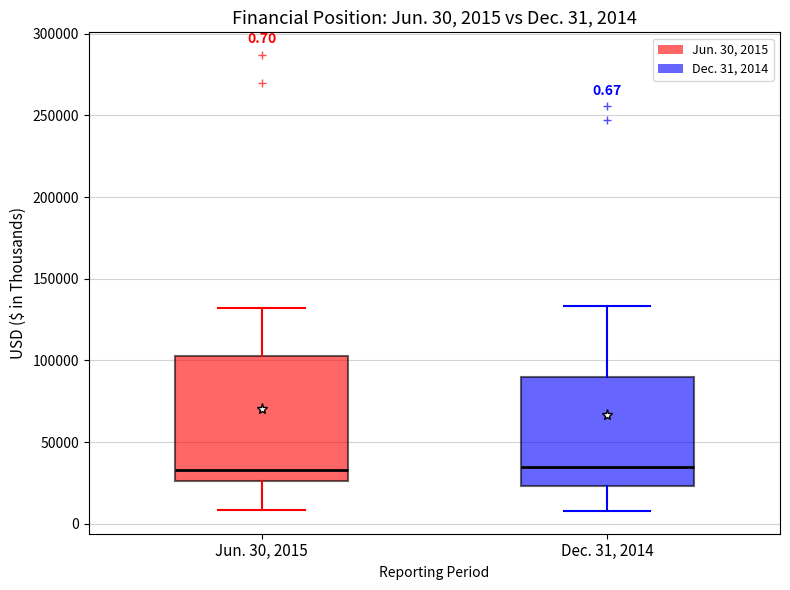

Which box is the tallest, from its lower edge to its upper edge?

Jun. 30, 2015